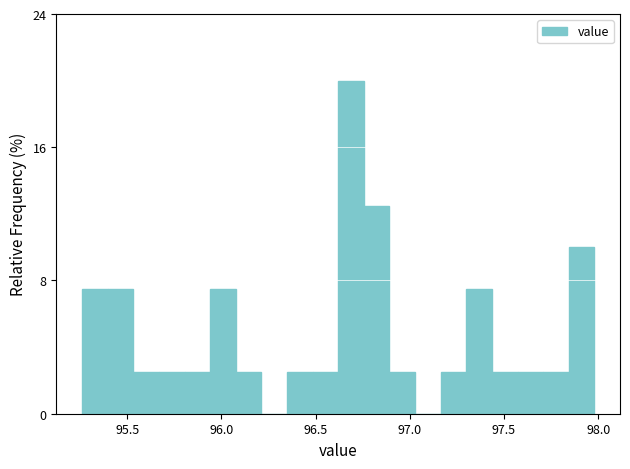

Read against the x-axis, roughly where is the centre of the tallest bar?

96.70